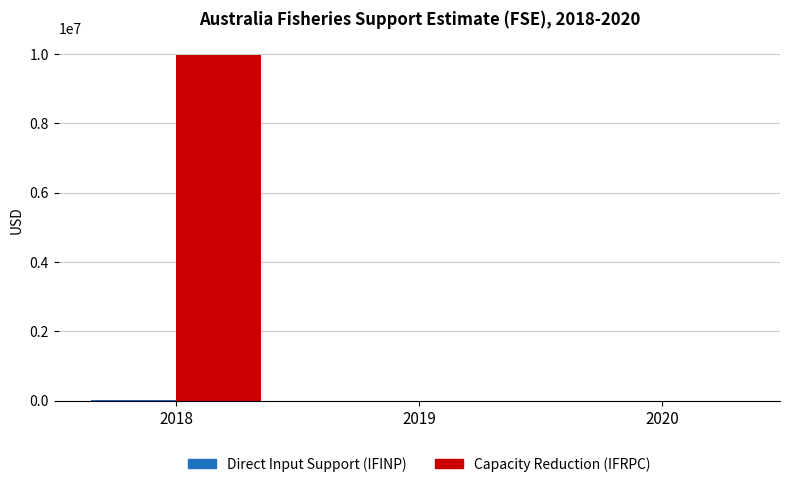

The value of Capacity Reduction (IFRPC) at 2020 is 0.0. True or false?

True